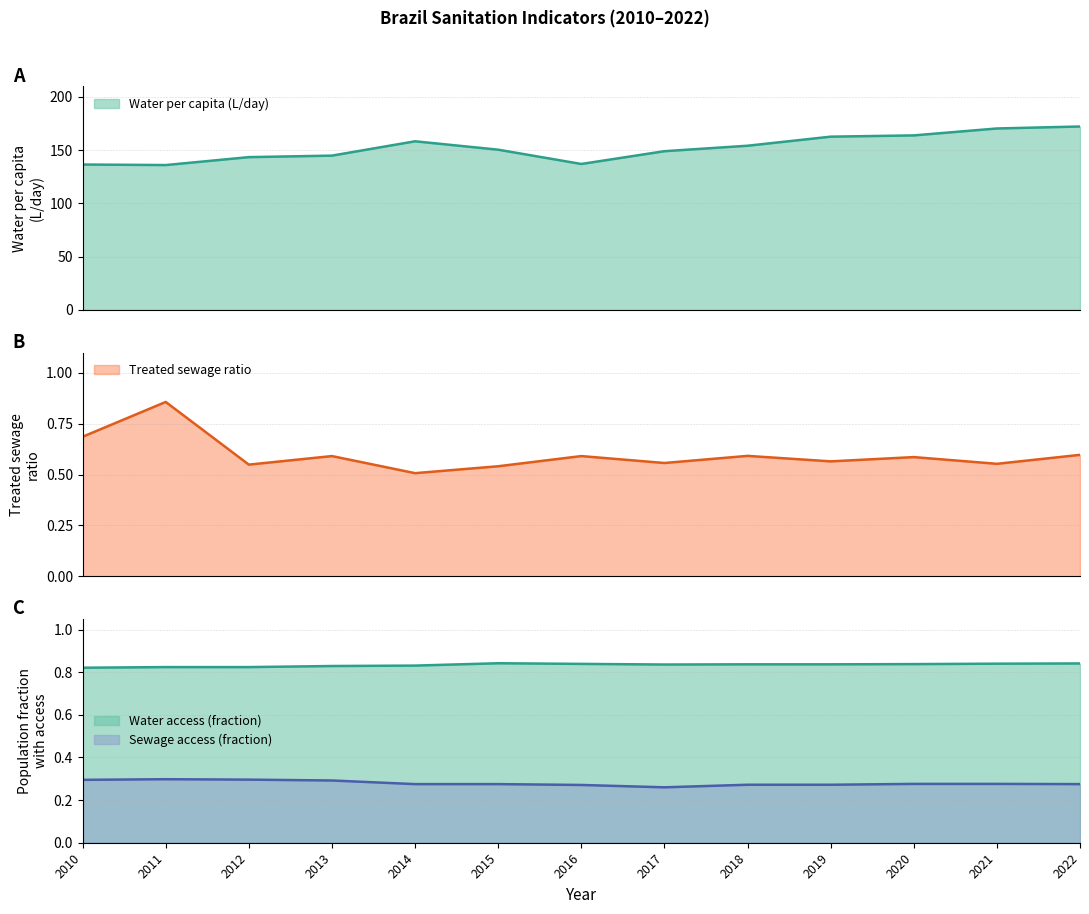

The Sewage access (fraction) series shows 0.3 at 2014. True or false?

True